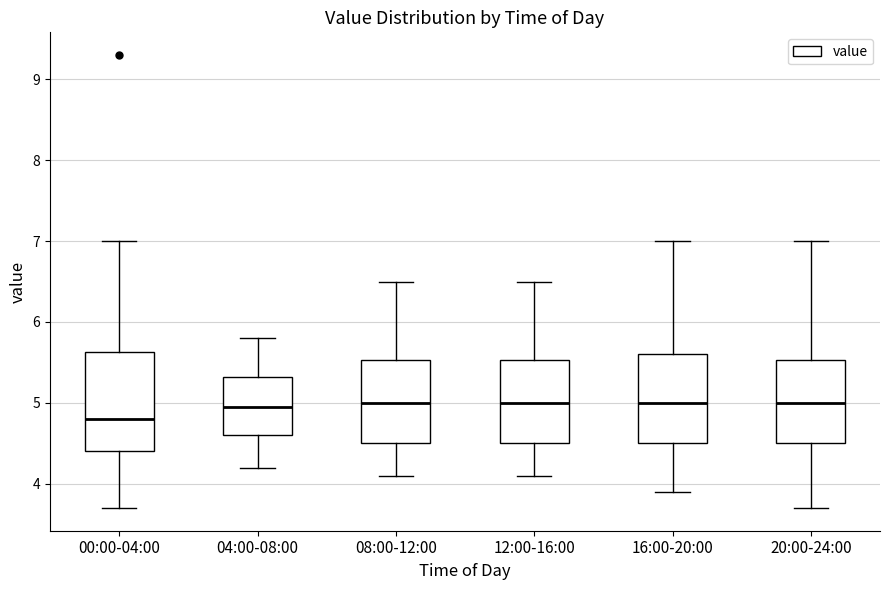

Which box's median line is the lowest?

00:00-04:00